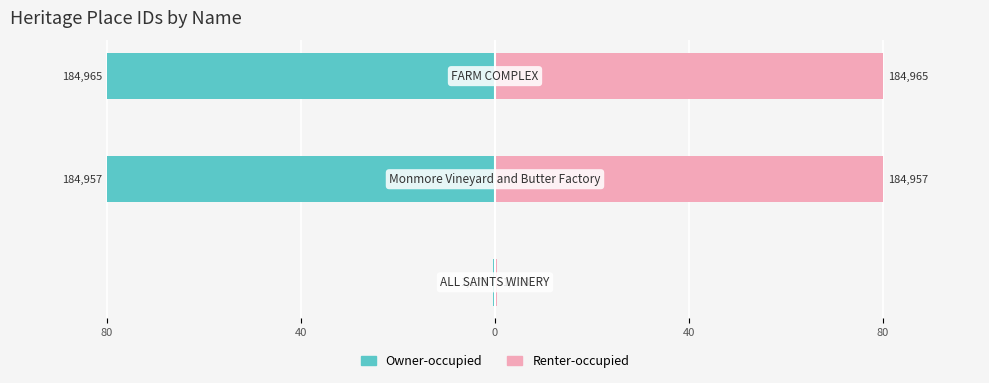

List the series in order of their peak value, highest first.

Renter-occupied, Owner-occupied